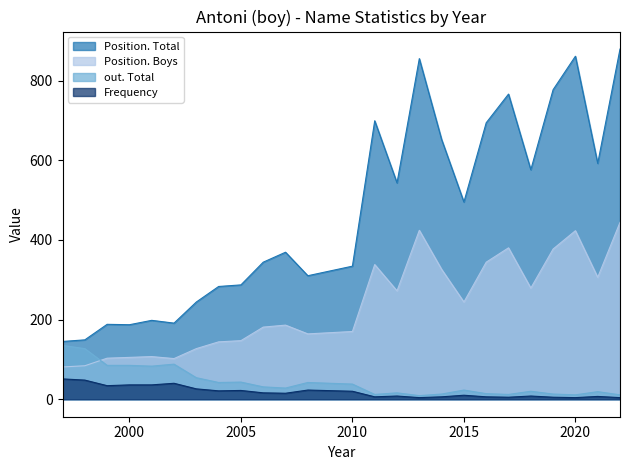

At which category does out. Total reach its first local valley?

2001